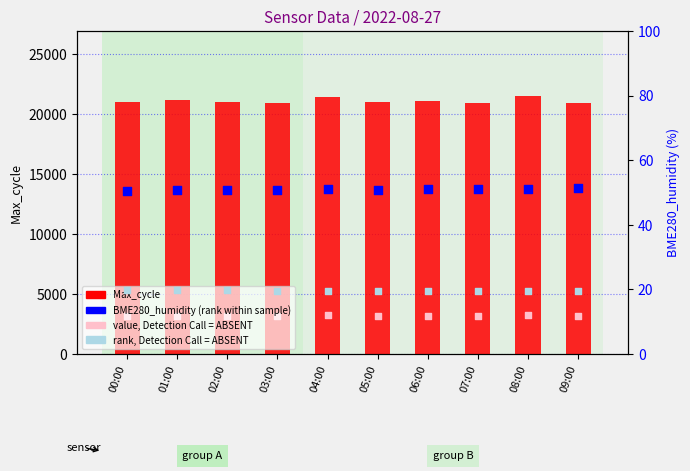

Which series reaches the maximum Y coordinate?

Max_cycle